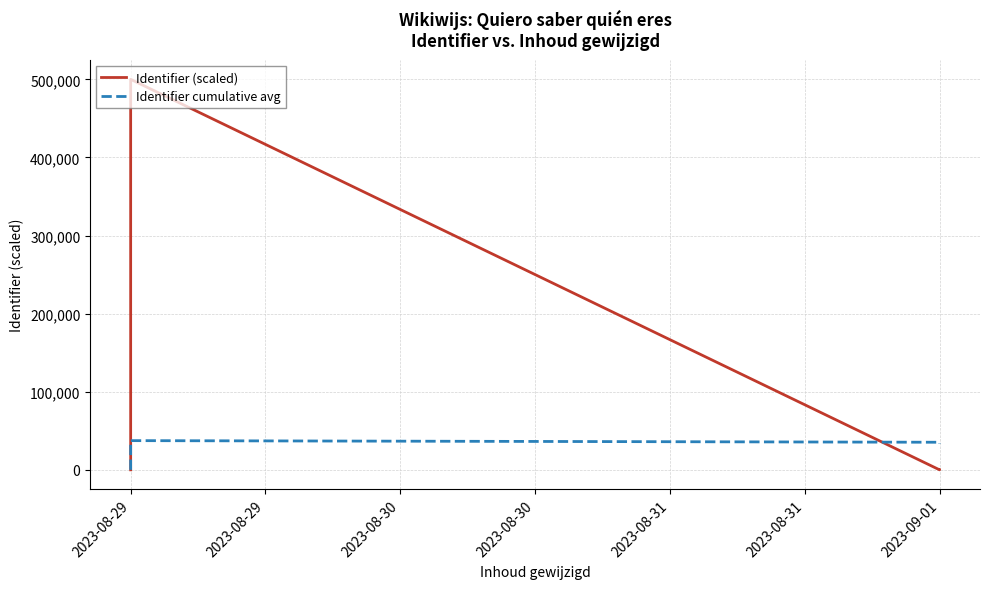

What is the average value of the Identifier (scaled) series?

33447.7